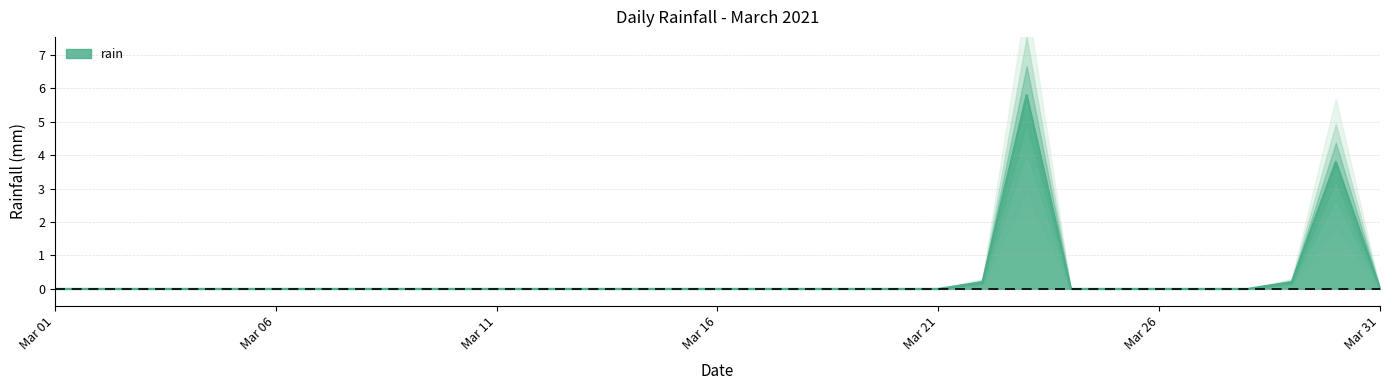

Is it true that the value at 2021-03-02 is 0.0?

True